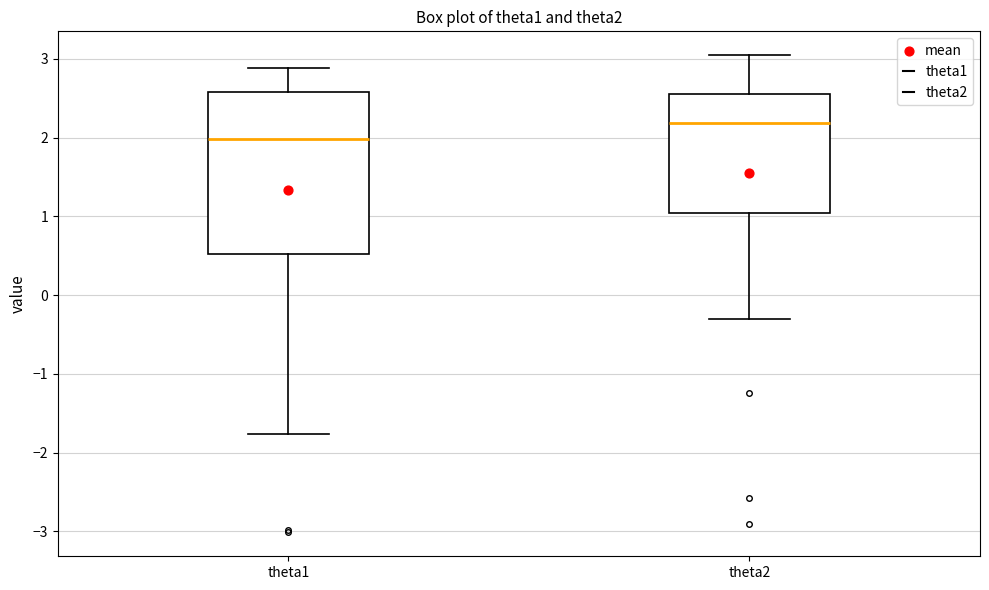

Which box has the highest median line?

theta2